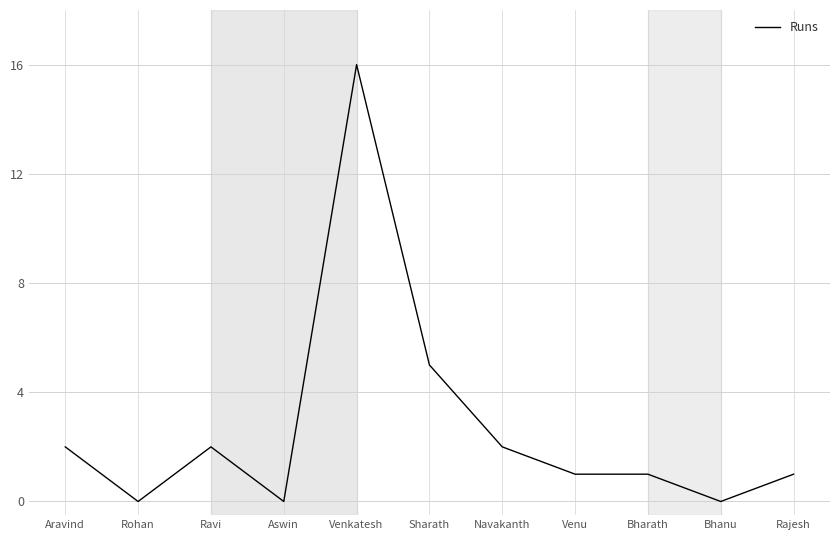

True or false: the data shows 0 at Bhanu.

True